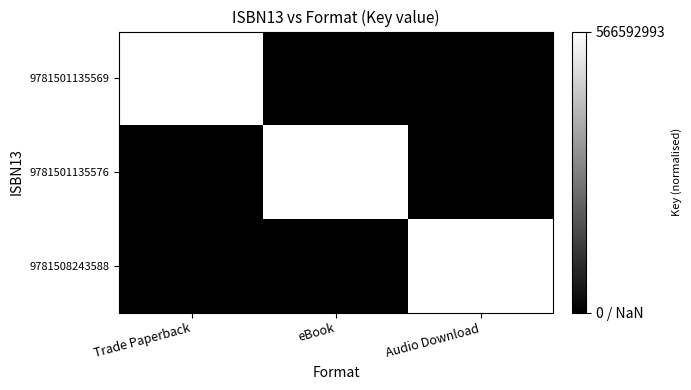

True or false: 9781501135576 has a value of 931718254 at eBook.

False